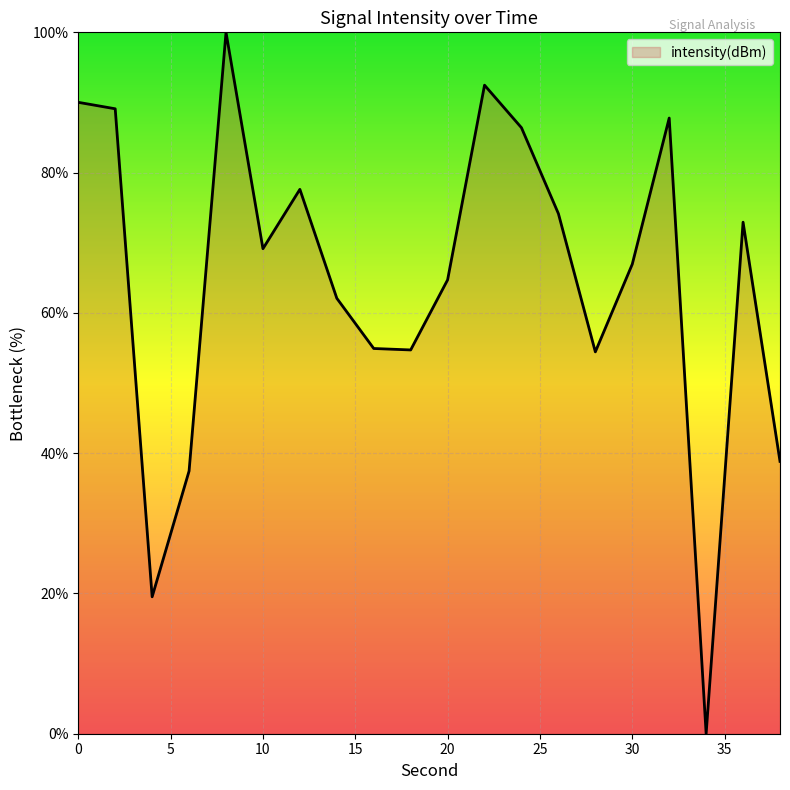

What is the difference between the maximum and minimum values?

100.0